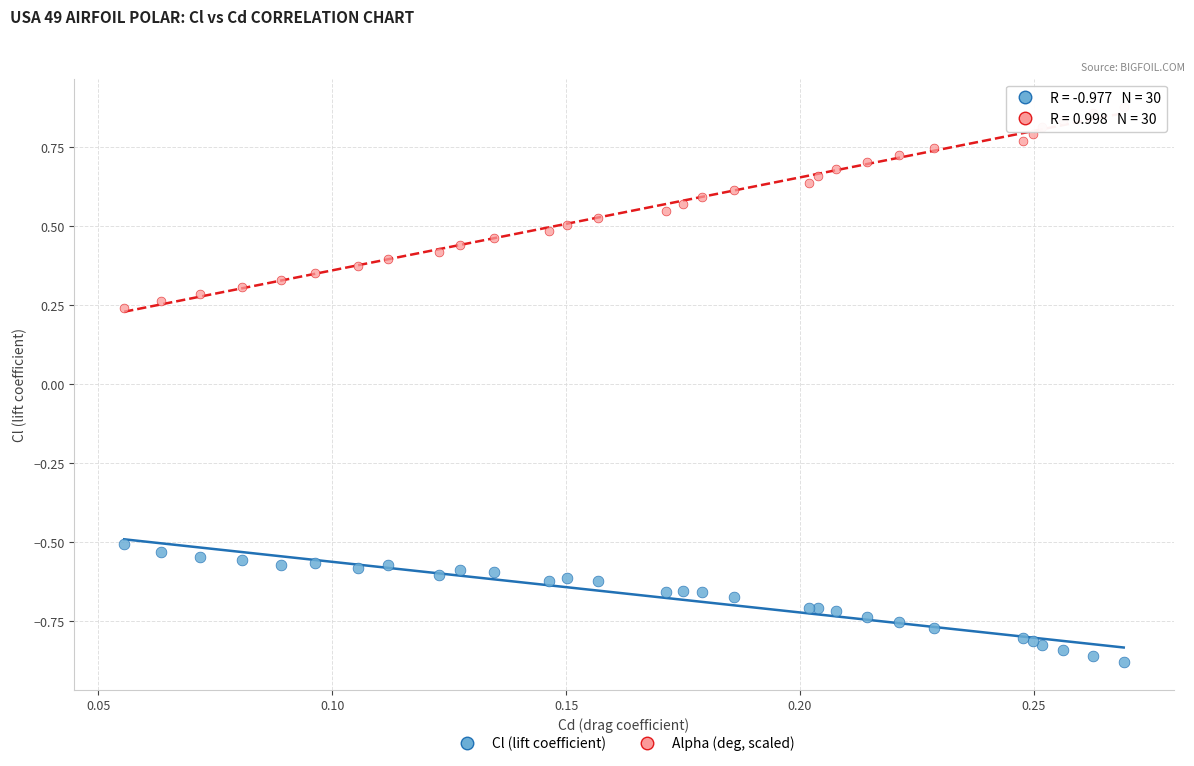

What are all the series names shown in the legend?

Cl (lift coefficient), Alpha (deg, scaled)